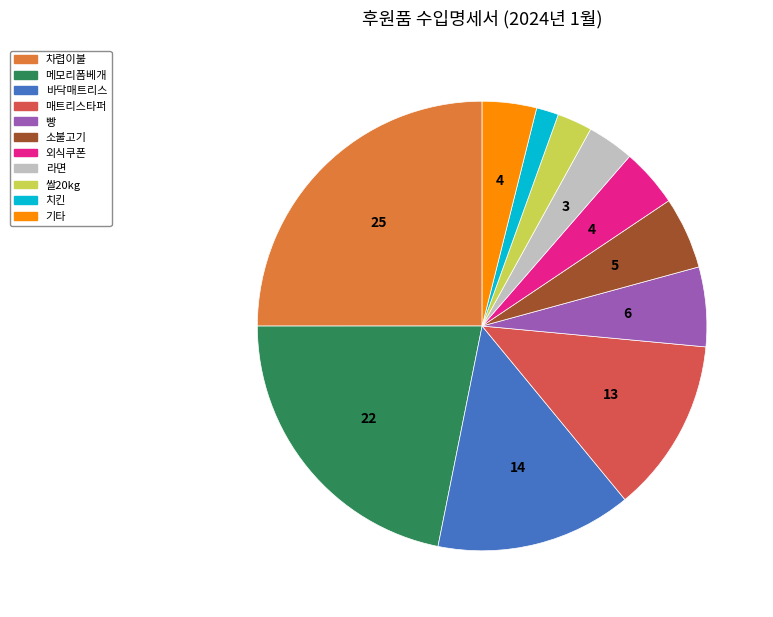

Is the sum of 치킨 and 바닥매트리스 greater than half?

No